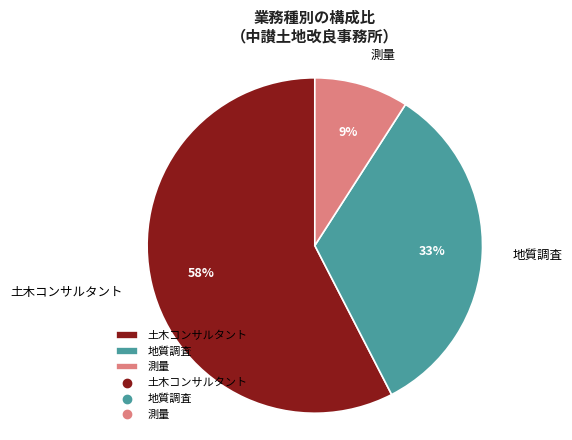

Which slice is the largest?

土木コンサルタント